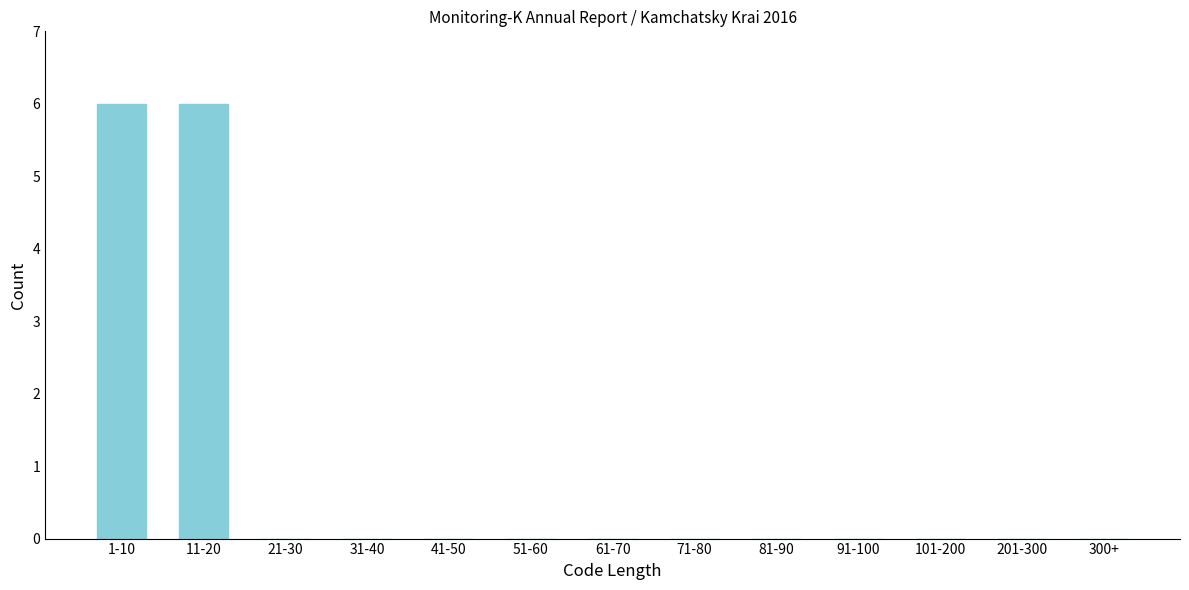

Reading right to left, list all the values displayed in this chart.

300+=0	201-300=0	101-200=0	91-100=0	81-90=0	71-80=0	61-70=0	51-60=0	41-50=0	31-40=0	21-30=0	11-20=6	1-10=6